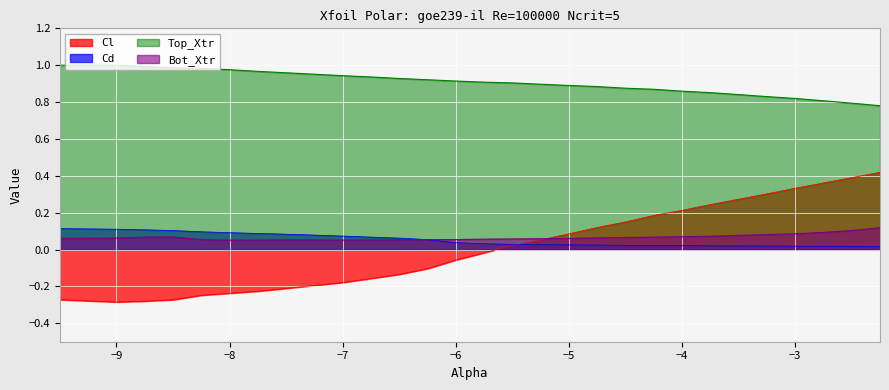

What is the label of the 23rd point from the right?

-7.75